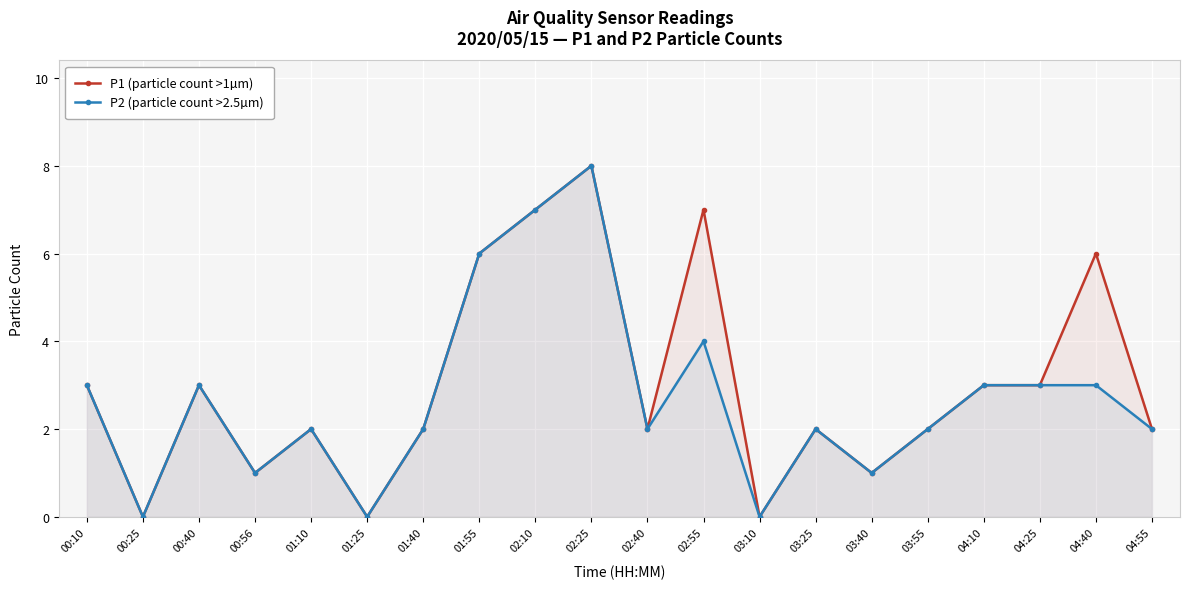

Which label corresponds to the largest value in the chart?

02:25